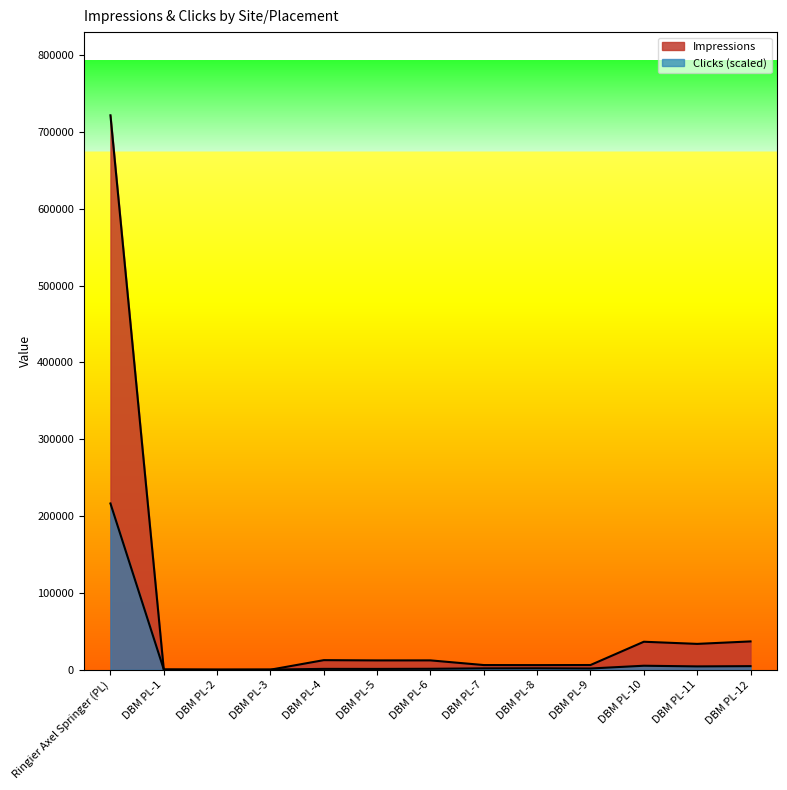

Does the chart display data point markers on the line(s)?

No